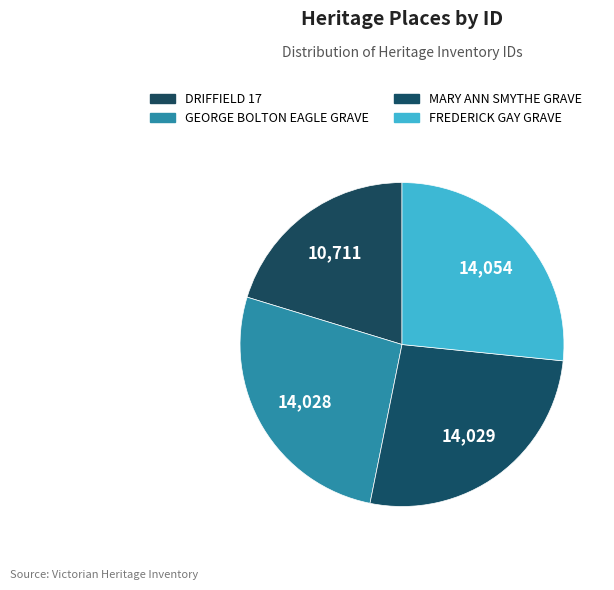

To the nearest percent, what percentage of the pie is MARY ANN SMYTHE GRAVE?

27%